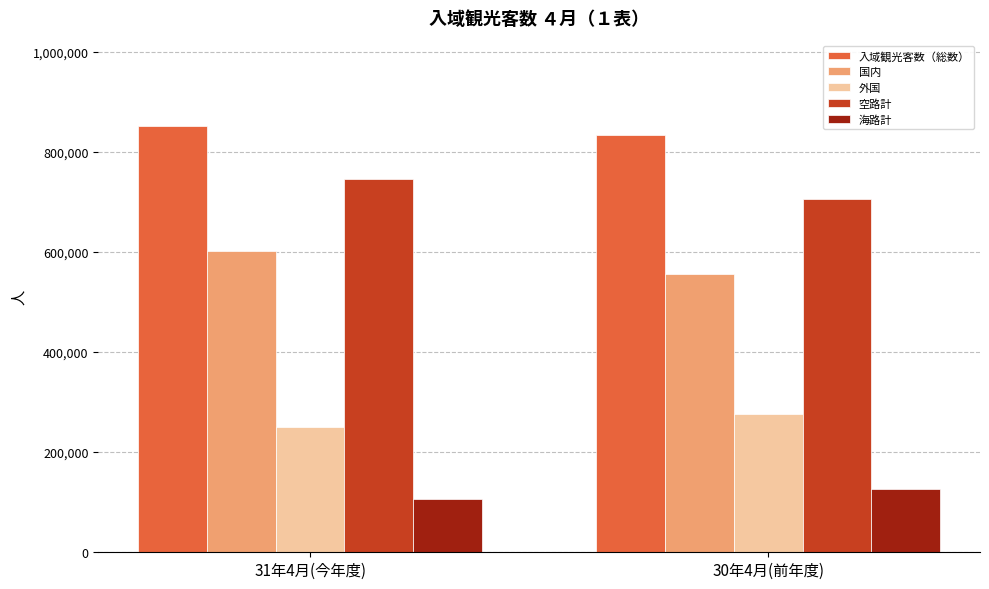

How many series are shown in this chart?

5